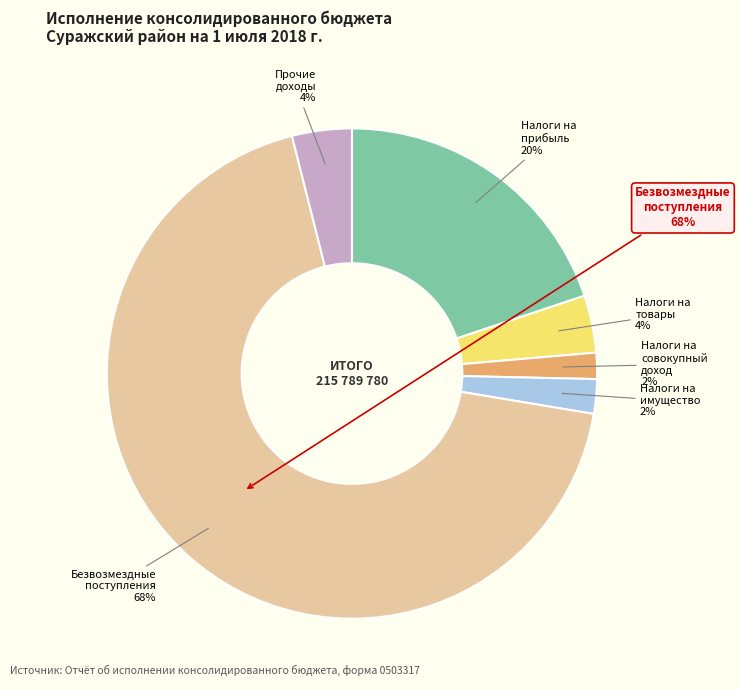

Is НАЛОГИ НА ИМУЩЕСТВО the majority of the pie?

No